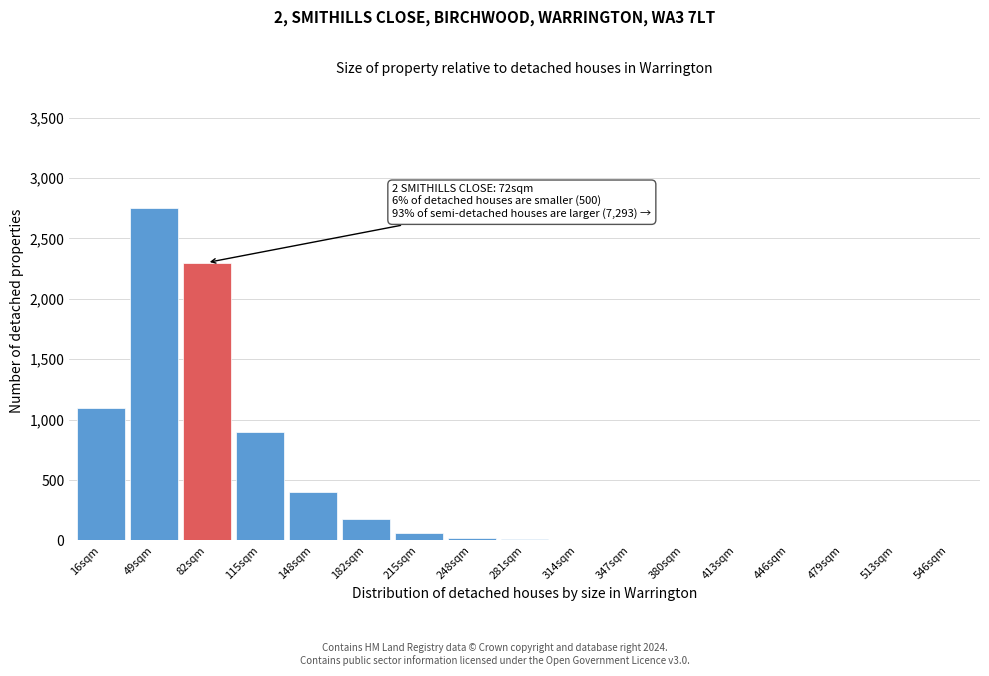

What is the sum of all values?

7727